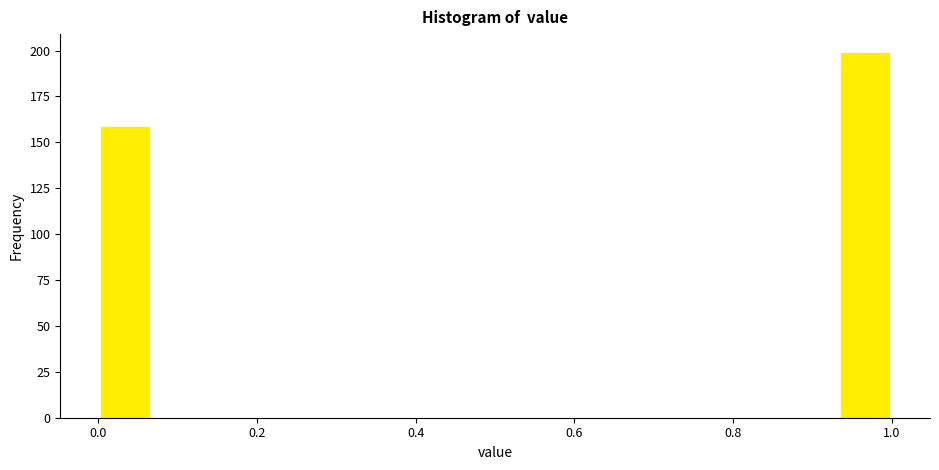

Read against the x-axis, roughly where is the centre of the tallest bar?

0.96